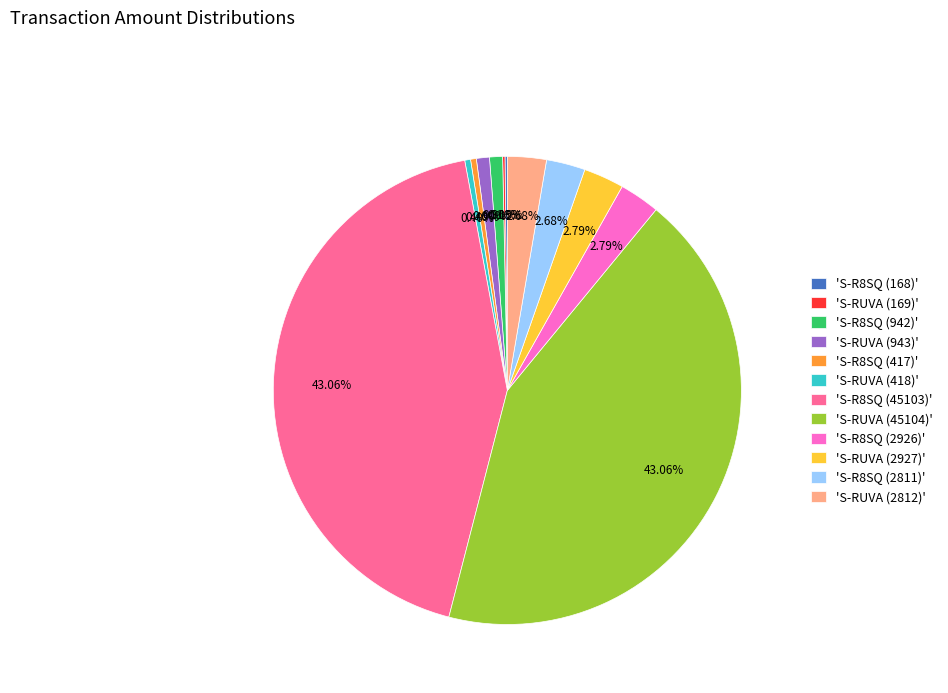

Is there any slice that represents more than half of the pie?

No